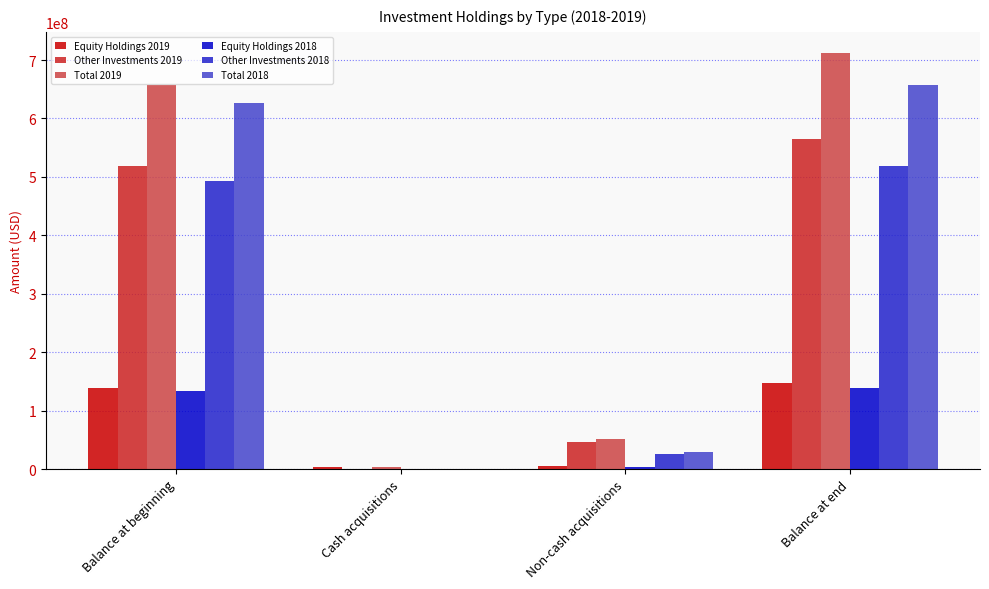

Between Balance at beginning and Non-cash acquisitions, which series saw the biggest shift?

Total 2019